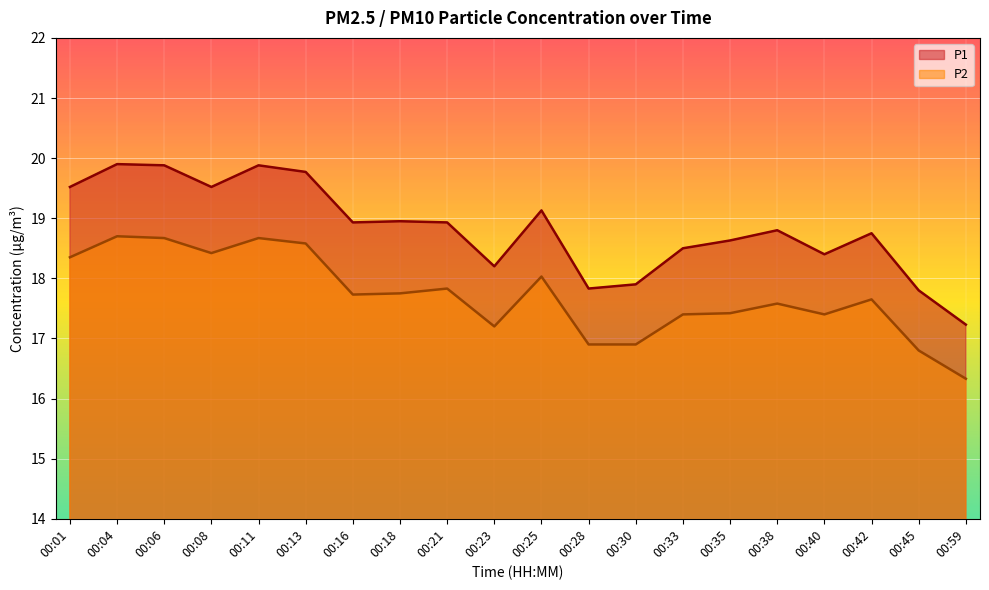

True or false: P2 has more than 0 points higher than both neighbors.

True